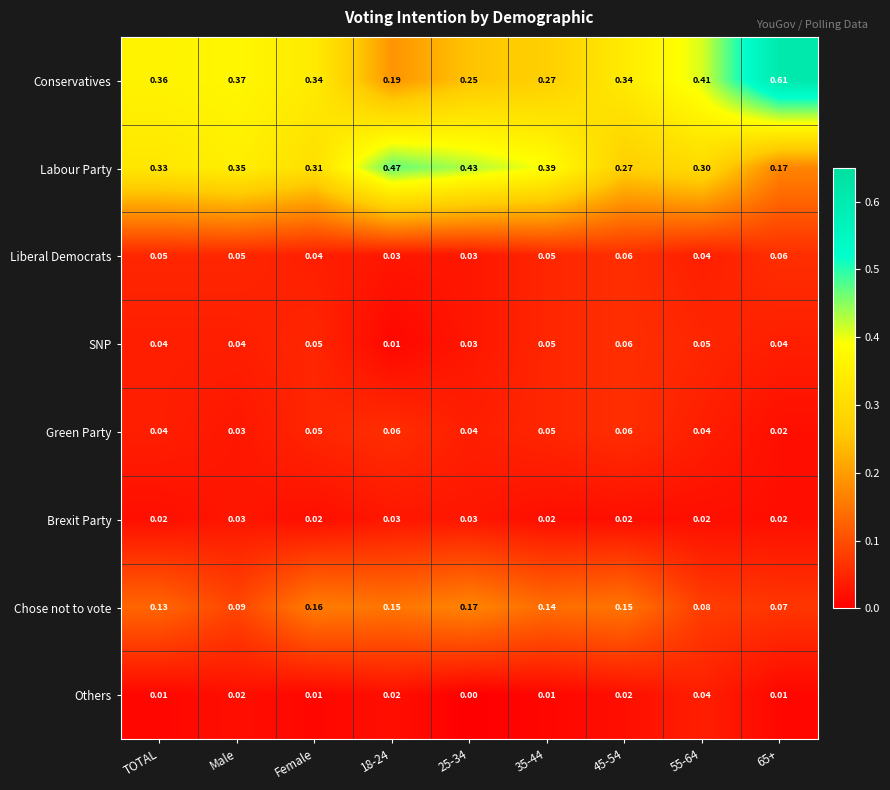

Which series has the widest spread of values?

Conservatives